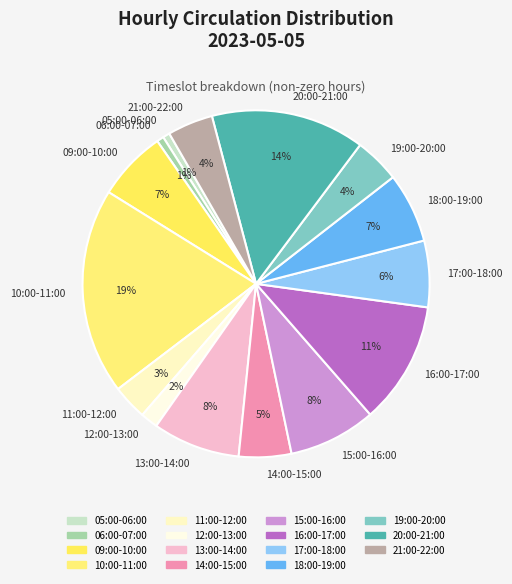

Which slice is the largest?

10:00-11:00